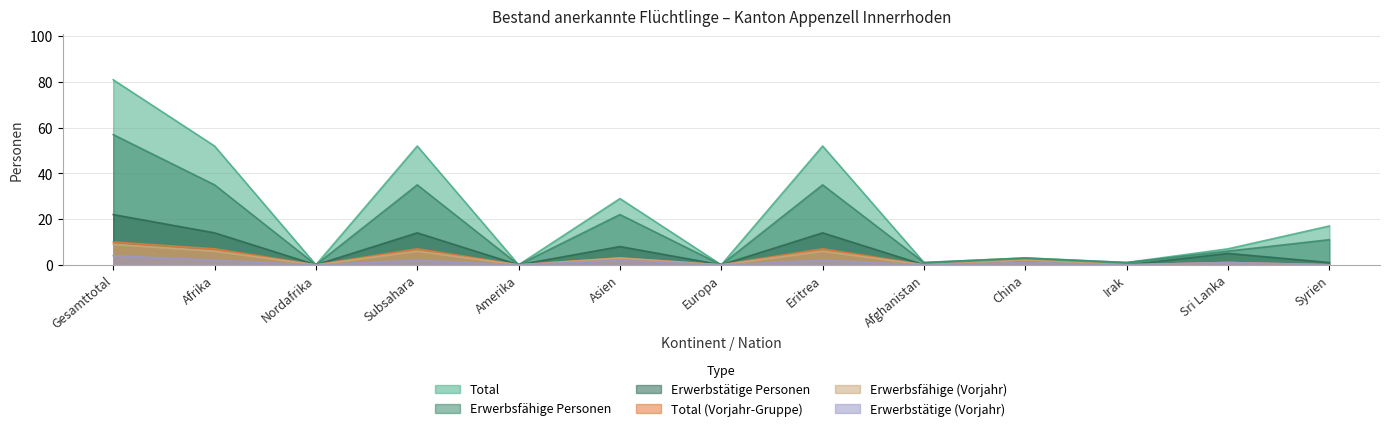

What is the average value of the Erwerbstätige (Vorjahr) series?

1